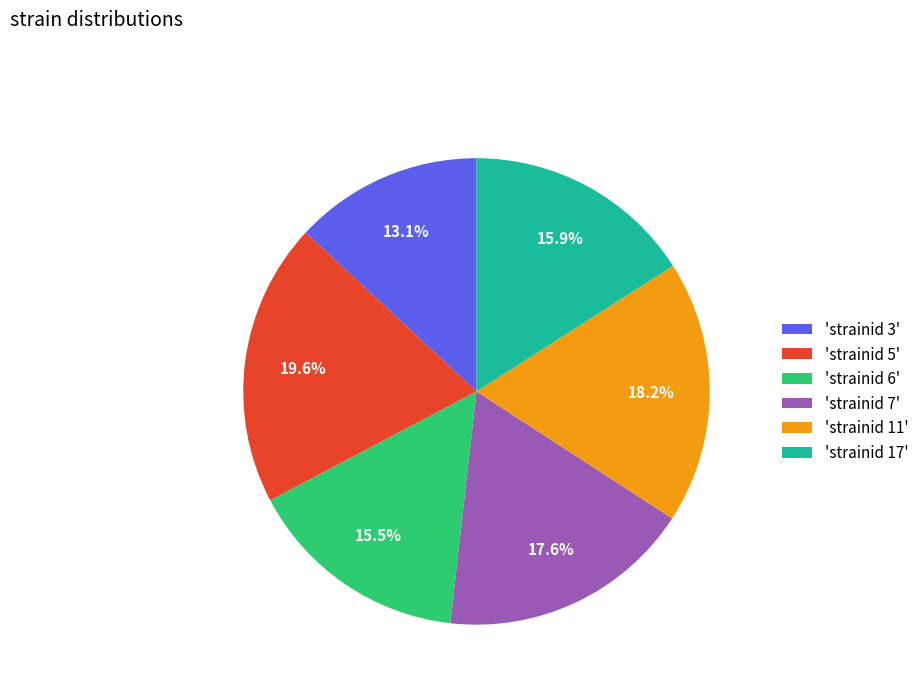

What is the smallest slice in the pie chart?

'strainid 3'